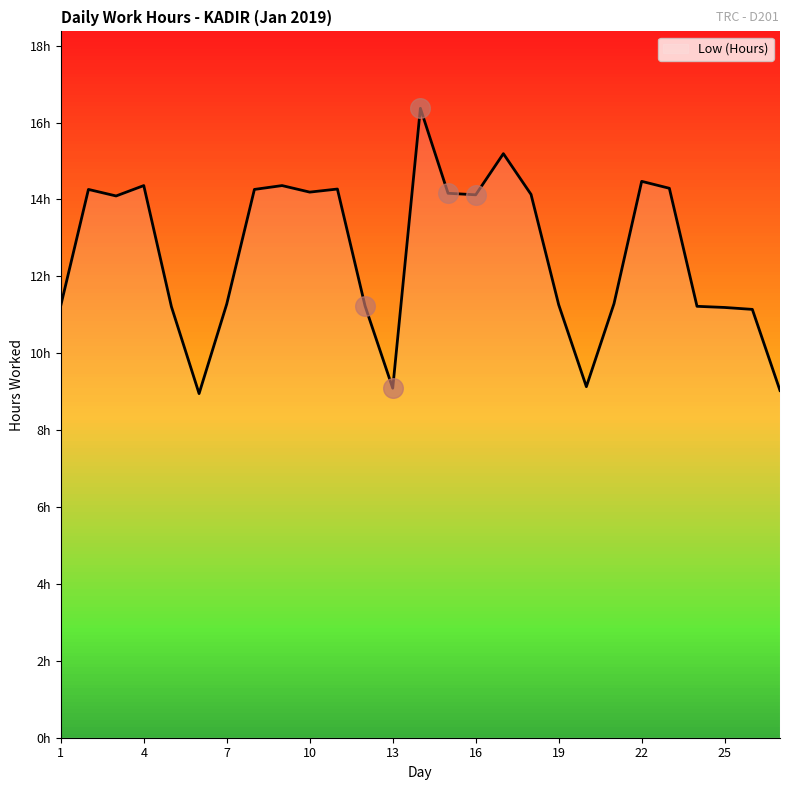

Approximately how many times larger is the value at 8 compared to 5?

1.3